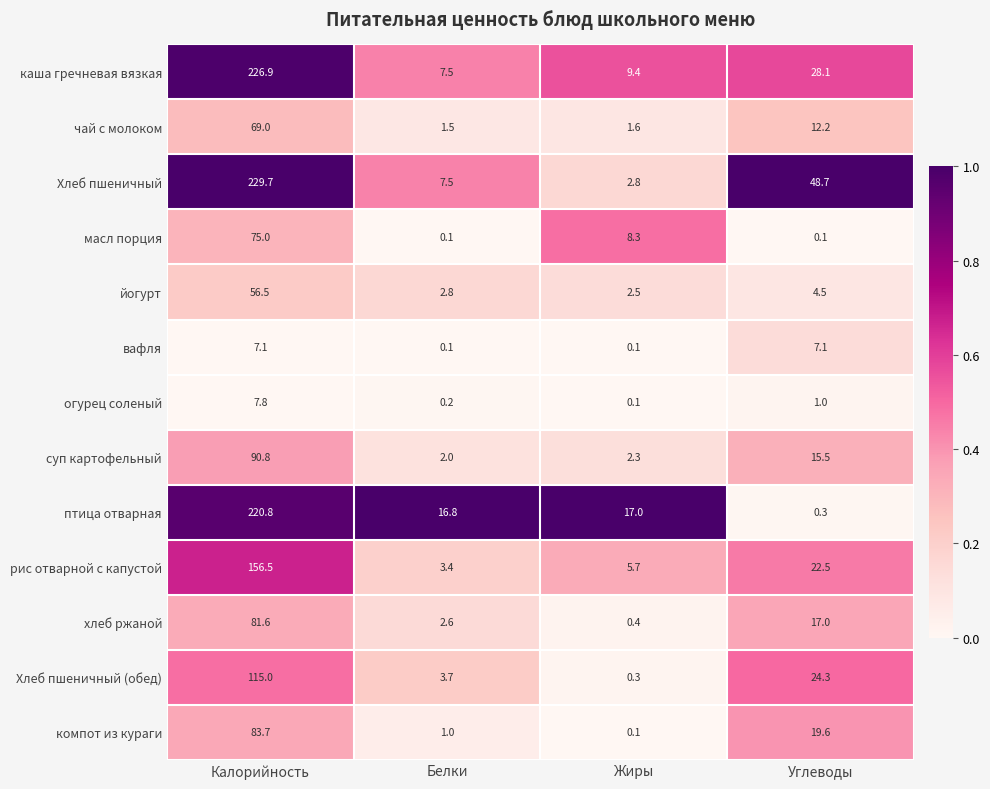

Read the хлеб ржаной value at Жиры.

0.4